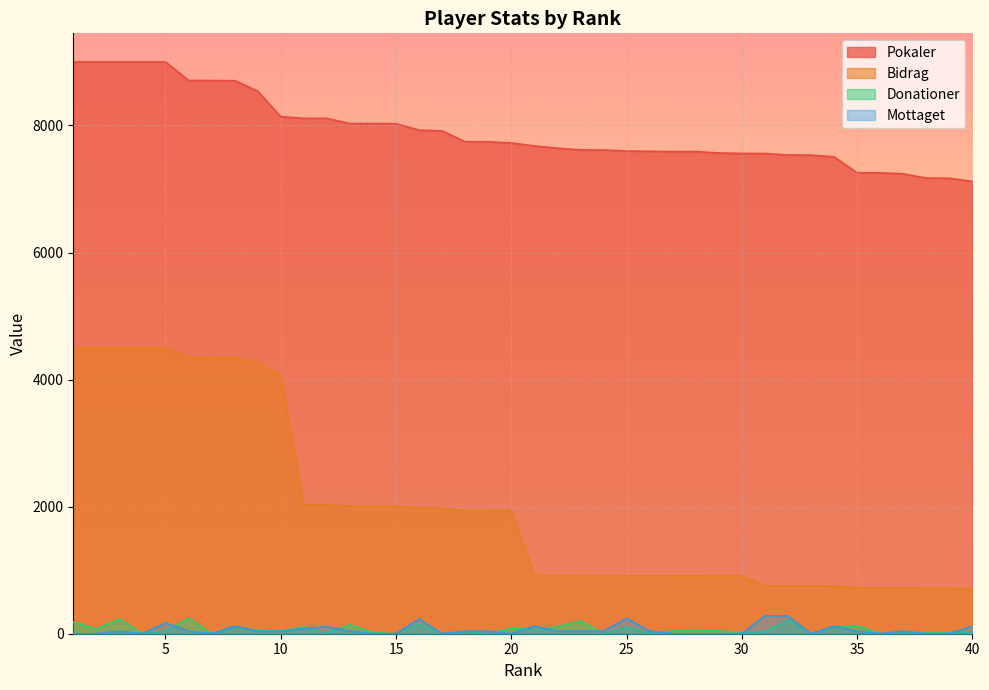

How many data points in Pokaler are above 7724?

19